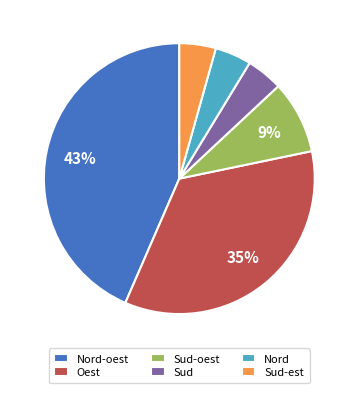

Which slice is the largest?

Nord-oest